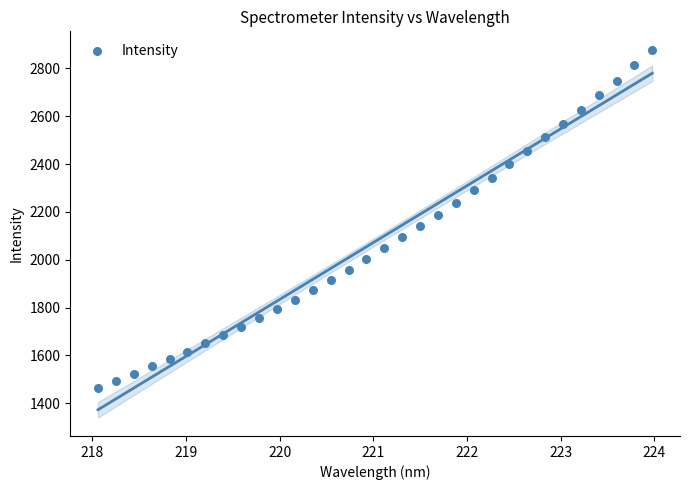

What is the range of Y values (max minus min)?

1413.6